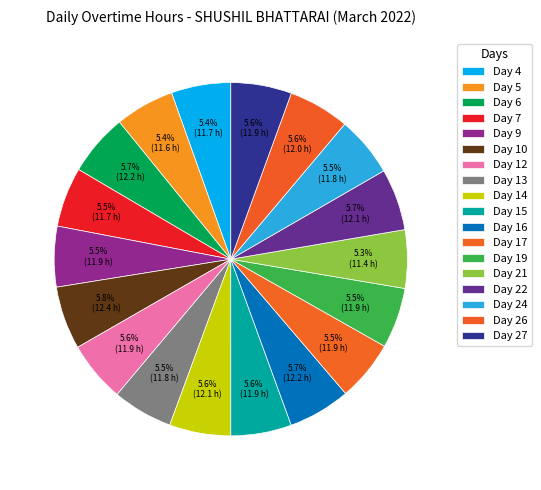

Which category has the smallest portion of the pie?

Day 21